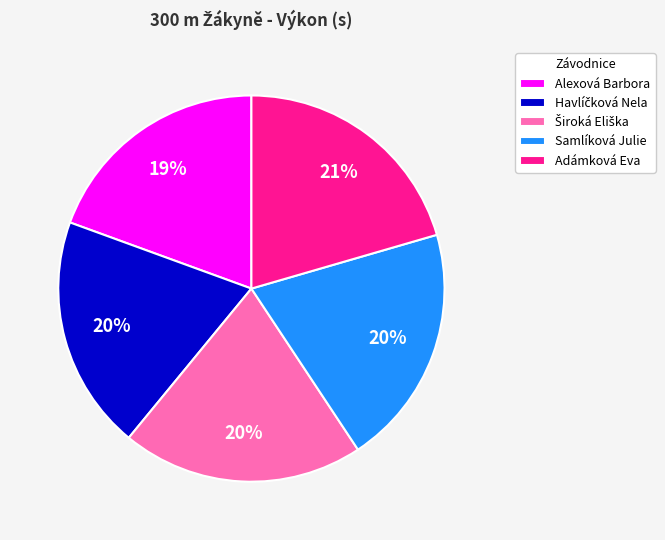

To the nearest percent, what is the average slice percentage?

20%